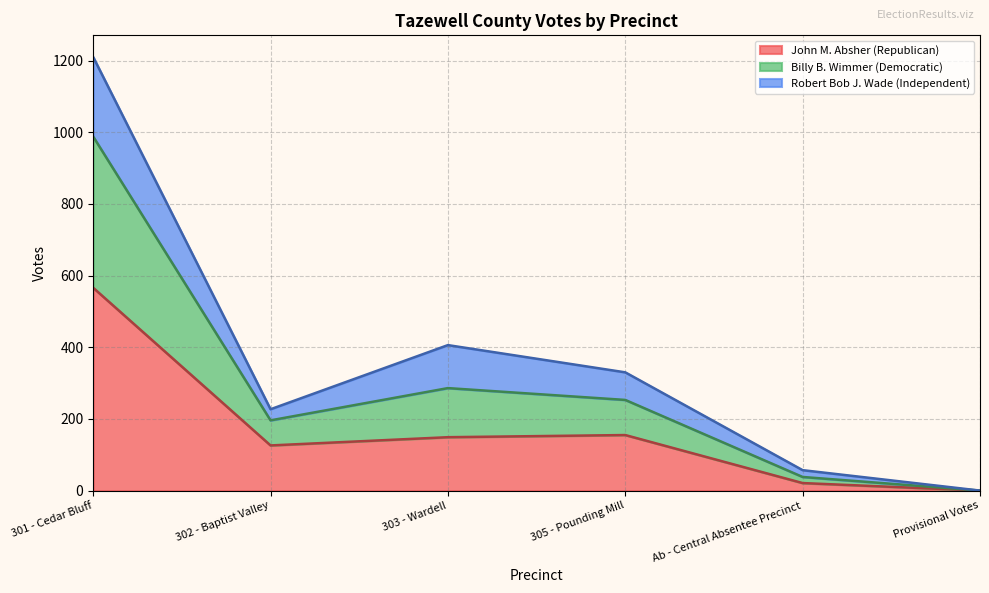

What is the total value across all series at 302 - Baptist Valley?

227